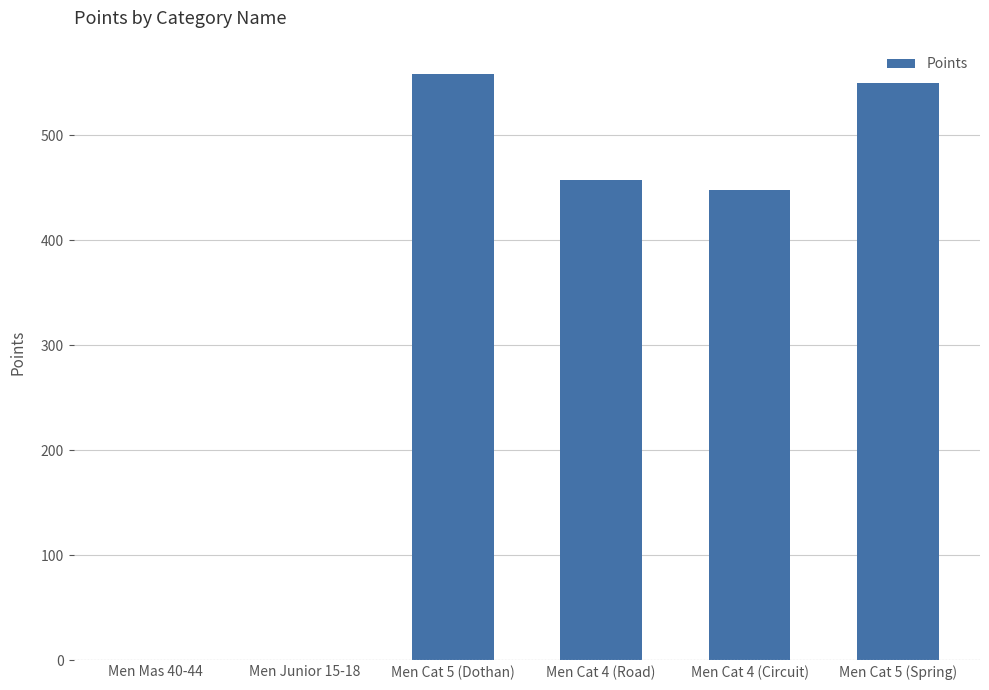

Are the bars grouped side by side (vs. stacked)?

No